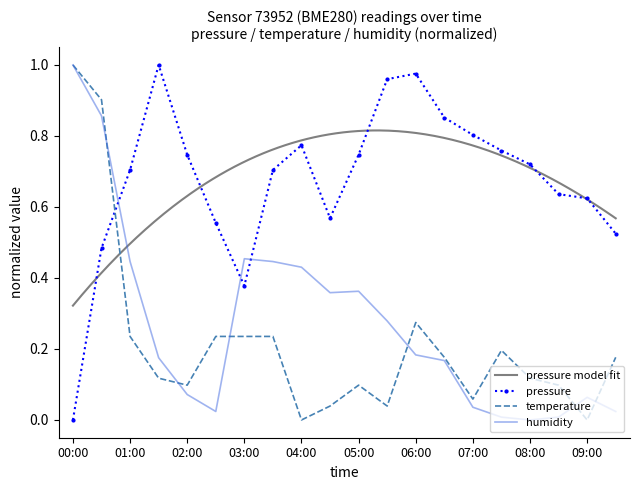

Is this an area chart (filled region under the line)?

No